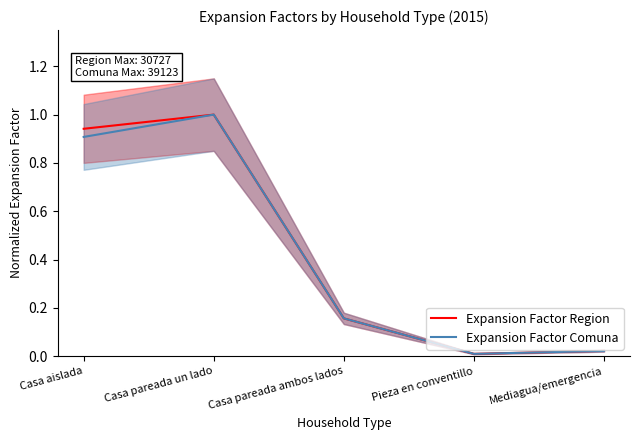

Which series ends up on top after the final intersection of Expansion Factor Comuna and Expansion Factor Region?

Expansion Factor Region